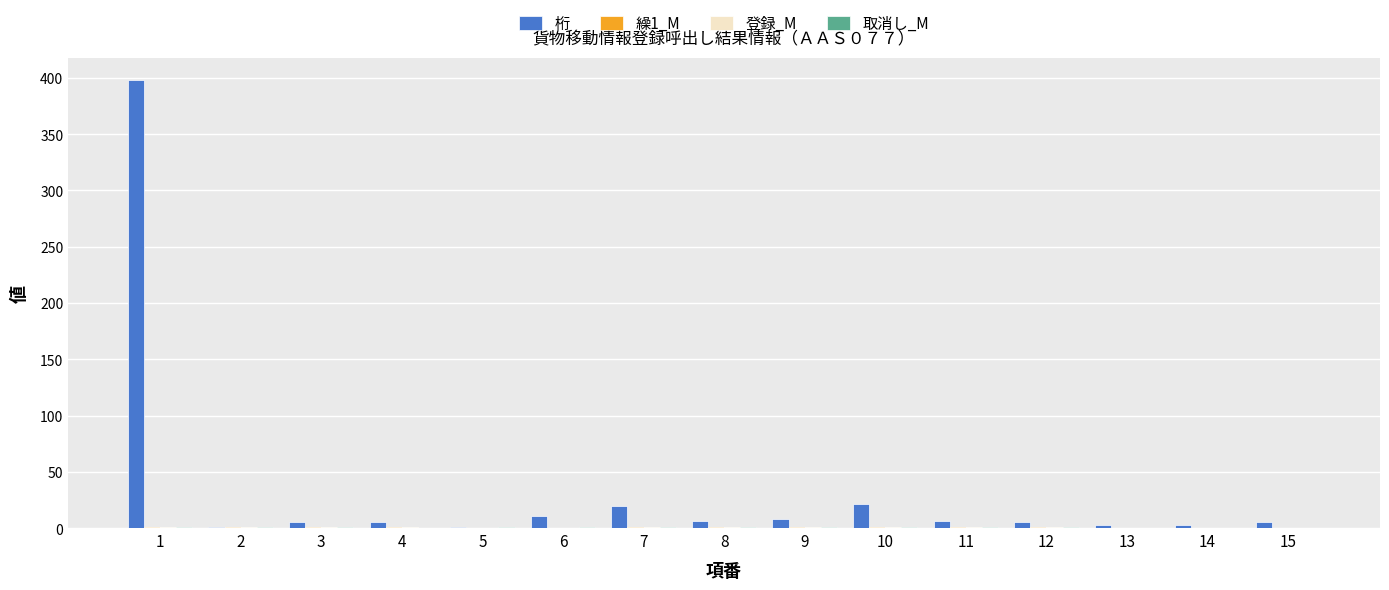

What is the greatest value displayed?

398